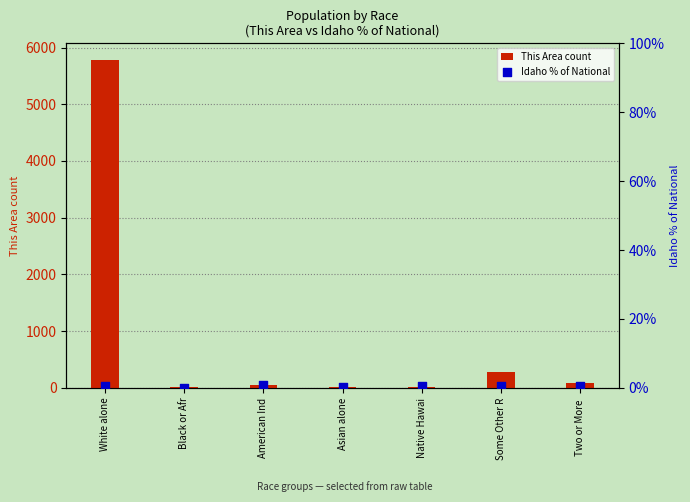

What is the total value across all series at American Ind?

45.7